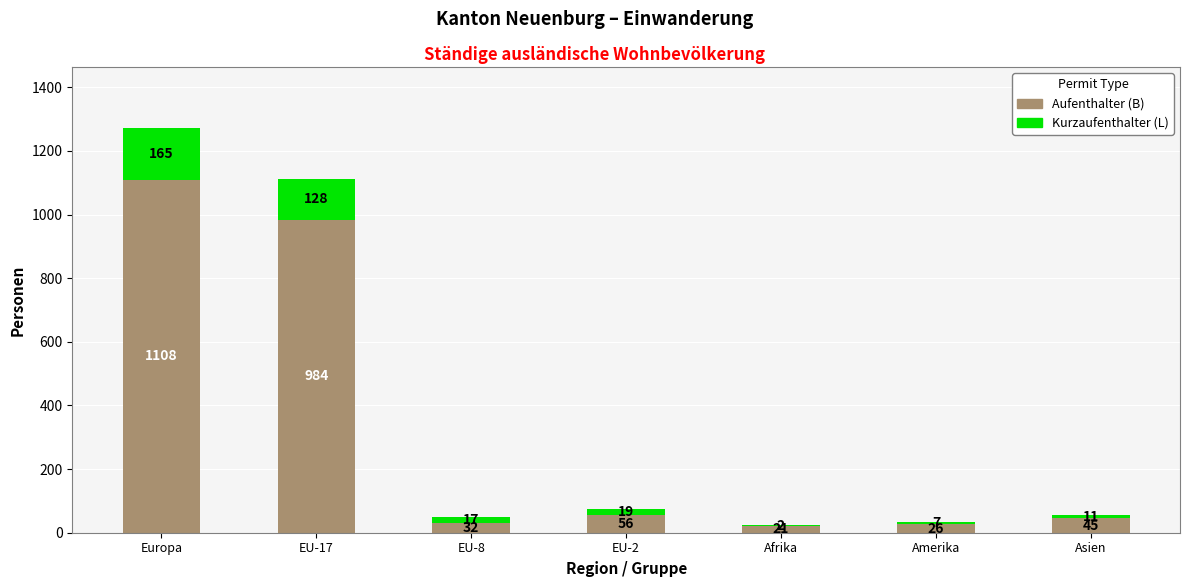

At which category is the sum across all series the highest?

Europa